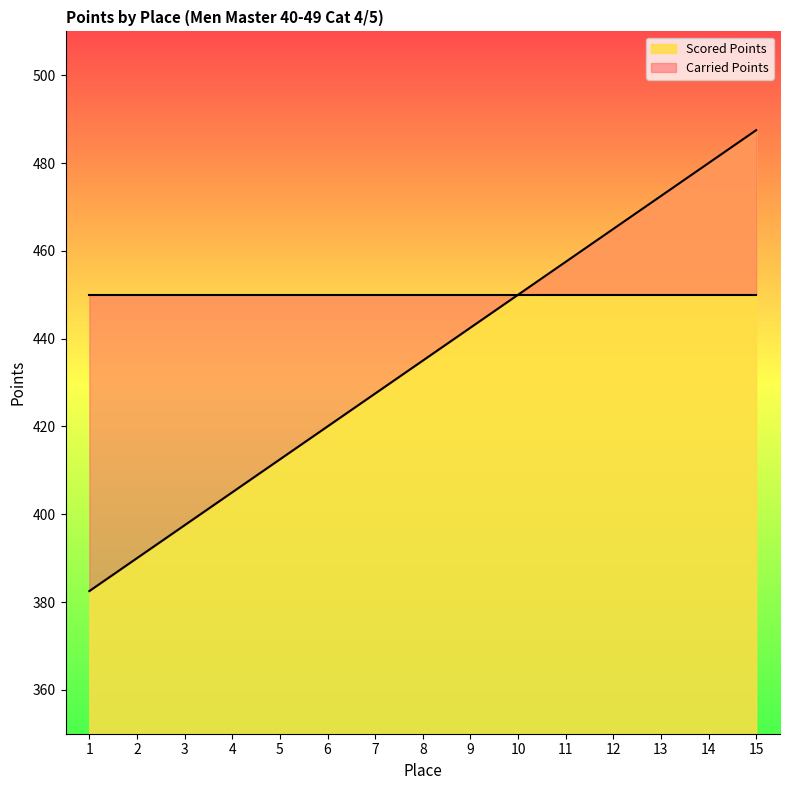

The chart shows a value of 412.5 at 5. True or false?

True